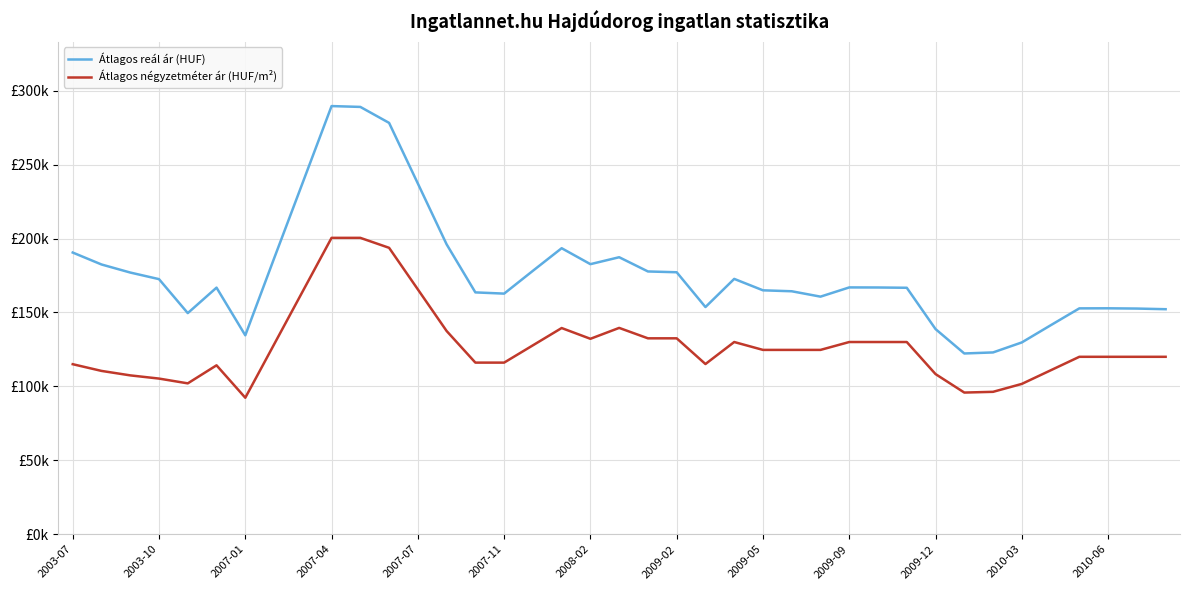

At which label does Átlagos reál ár (HUF) first exceed 166884?

2003-07